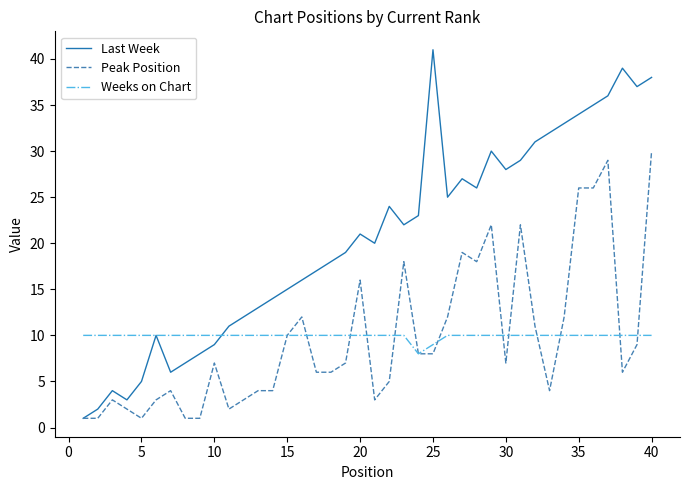

What is the minimum value for Weeks on Chart?

8